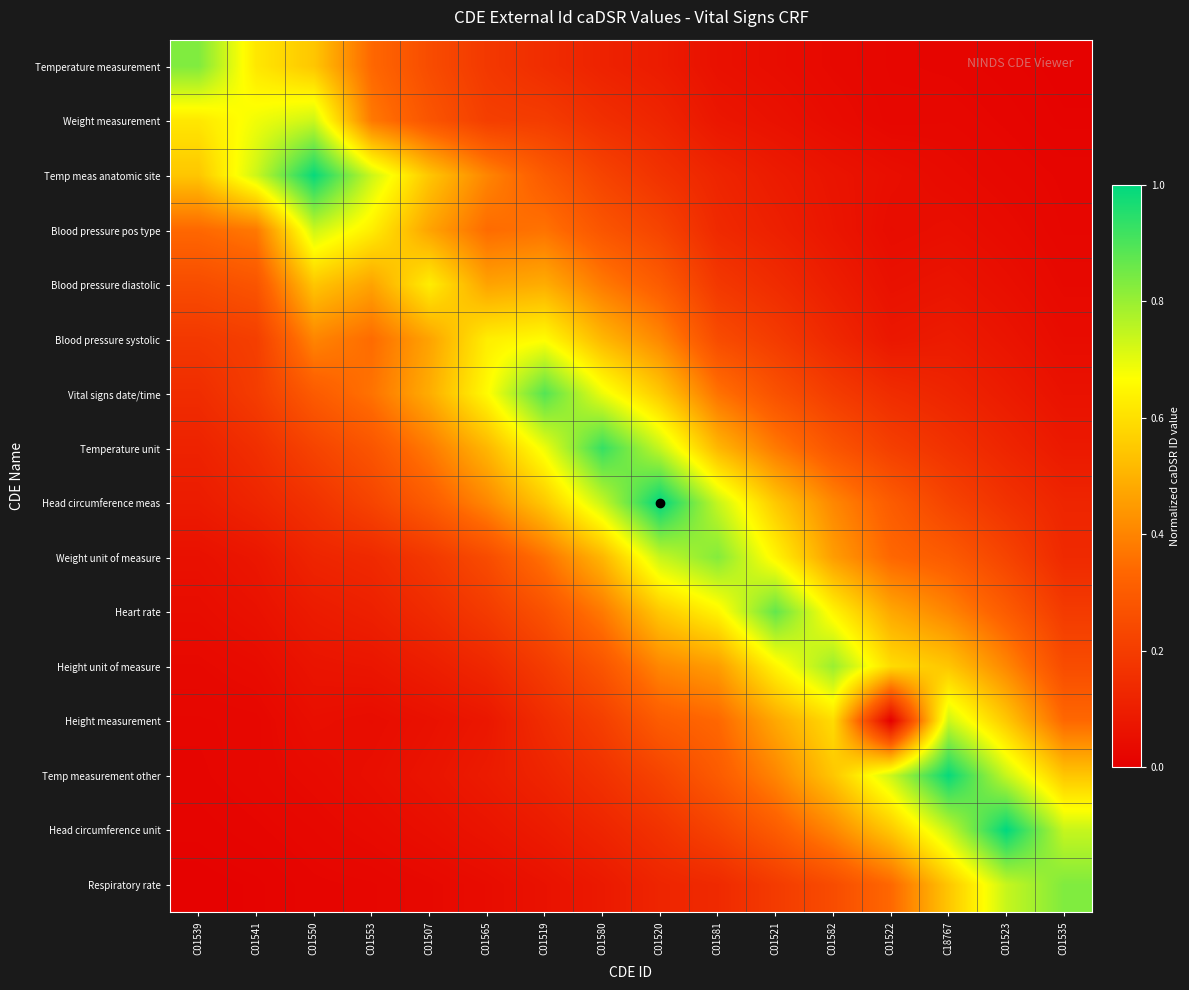

Which has a higher value, C01520 or C01521?

C01520